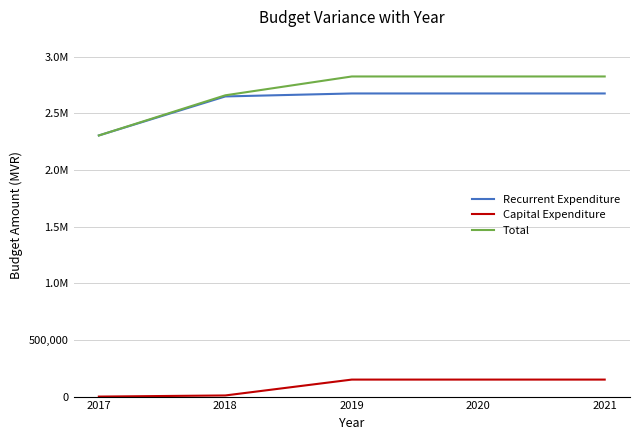

What are all the series names shown in the legend?

Recurrent Expenditure, Capital Expenditure, Total